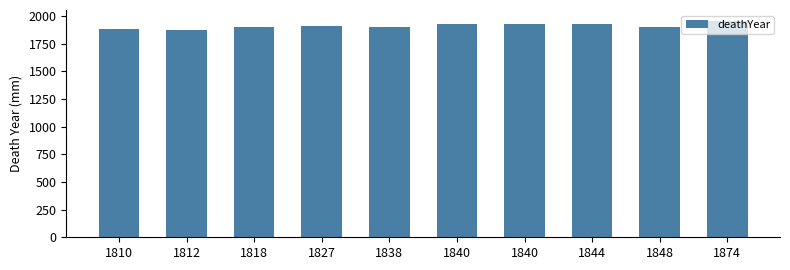

How many bars are there in total?

10